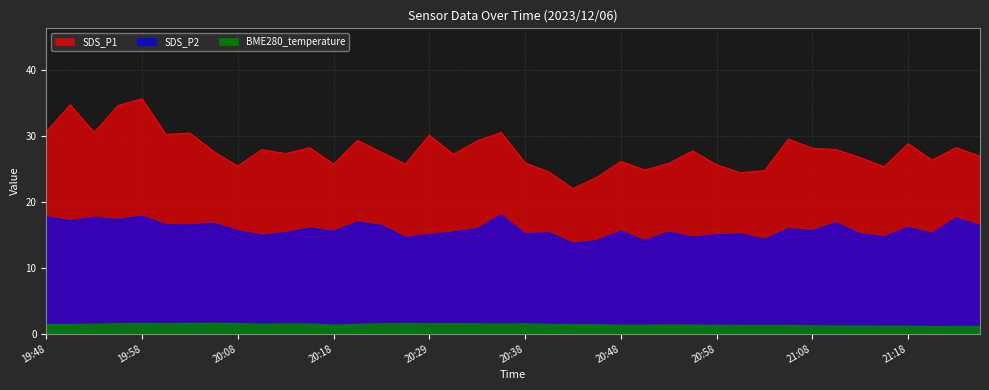

What are all the series names shown in the legend?

SDS_P1, SDS_P2, BME280_temperature